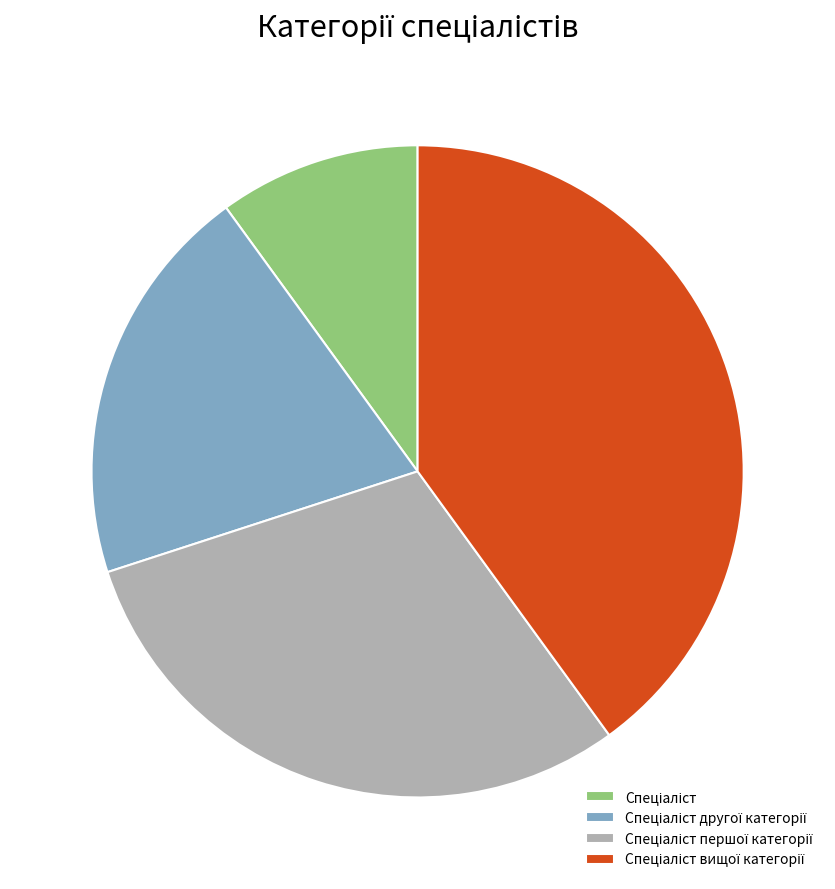

Does any single category account for the majority?

No